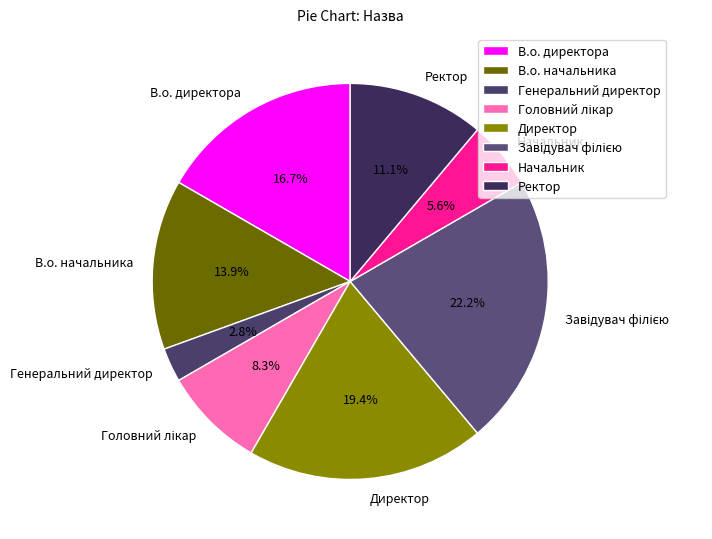

What percentage is the Ректор slice, to the nearest percent?

11%